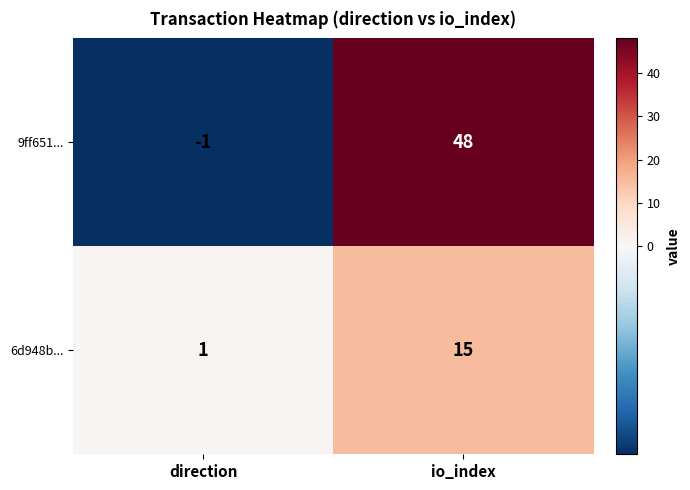

Reading left to right, extract all data points from this chart.

9ff651...: direction=-1	io_index=48
6d948b...: direction=1	io_index=15